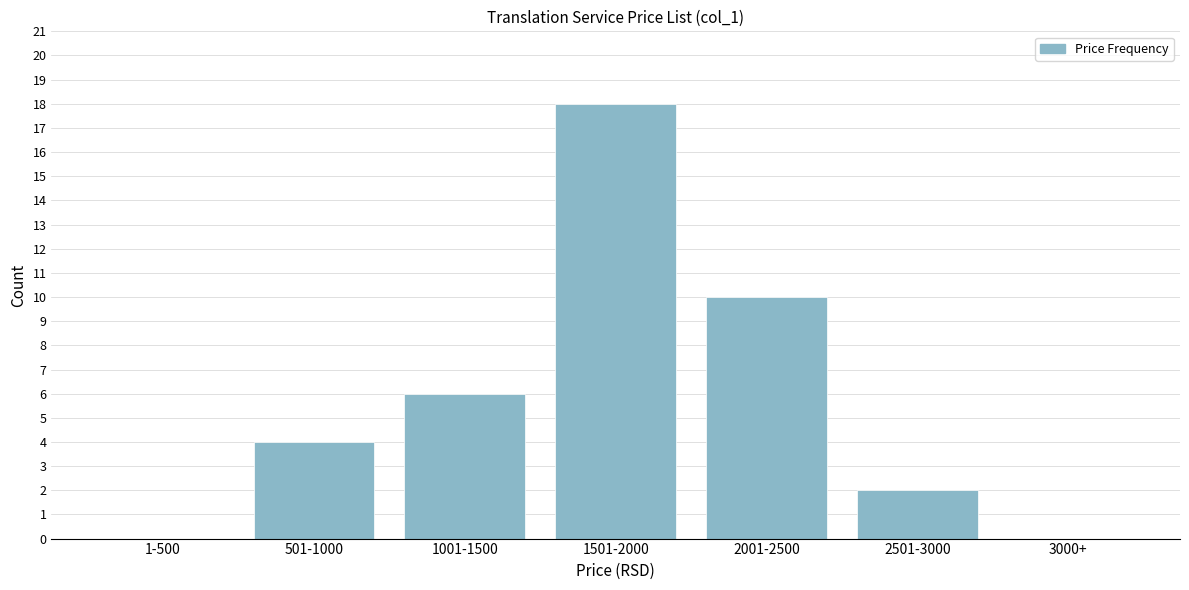

Reading right to left, transcribe all the data shown in this chart.

3000+=0	2501-3000=2	2001-2500=10	1501-2000=18	1001-1500=6	501-1000=4	1-500=0